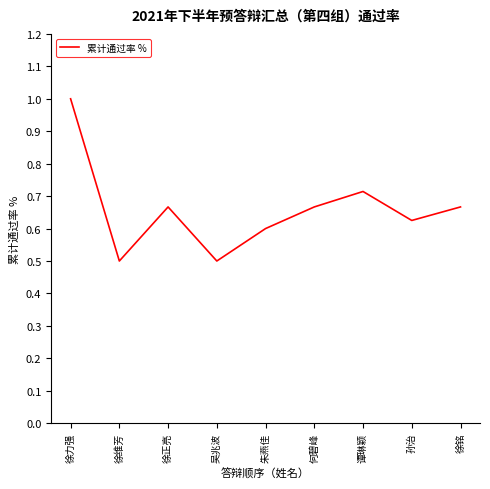

What position from the left is 吴兆波?

4